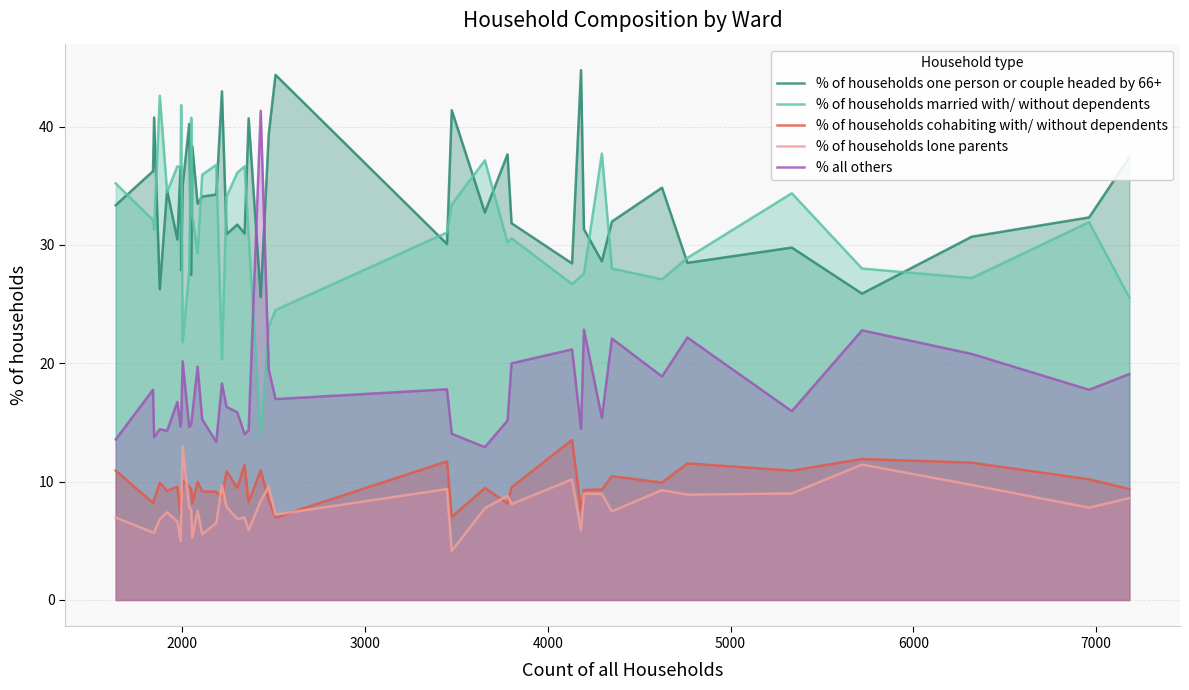

True or false: % of households cohabiting with/ without dependents and % of households one person or couple headed by 66+ cross at least once.

False